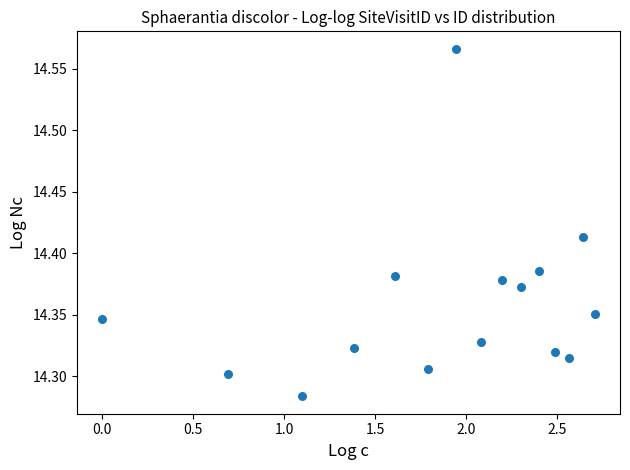

What is the range of Y values (max minus min)?

0.3